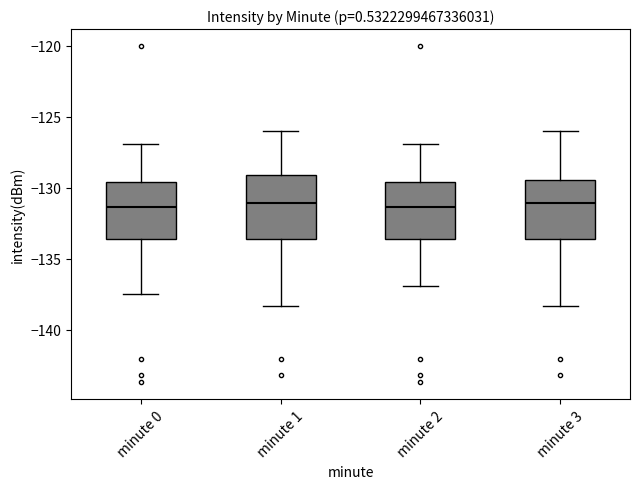

Reading left to right, transcribe this box plot: for each box, give where its median line is, the range the box spans, and where its two whiskers end, as read against the y-axis. The values are not printed on the chart, so give them approximately, as read against the axis.

minute 0: median -131.5, box -133.5 to -129.5, whiskers -137.5 to -127.0
minute 1: median -131.0, box -133.5 to -129.0, whiskers -138.5 to -126.0
minute 2: median -131.5, box -133.5 to -129.5, whiskers -137.0 to -127.0
minute 3: median -131.0, box -133.5 to -129.5, whiskers -138.5 to -126.0